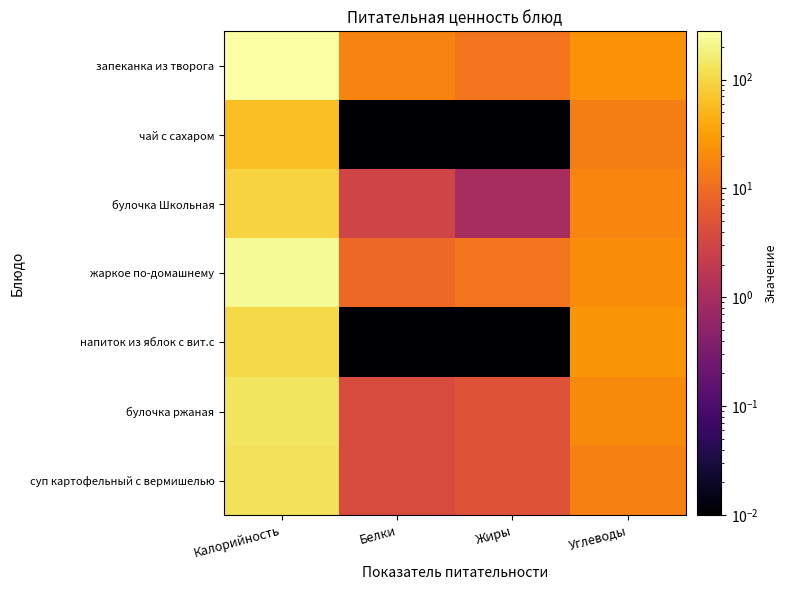

Between Белки and Калорийность, which is larger?

Калорийность